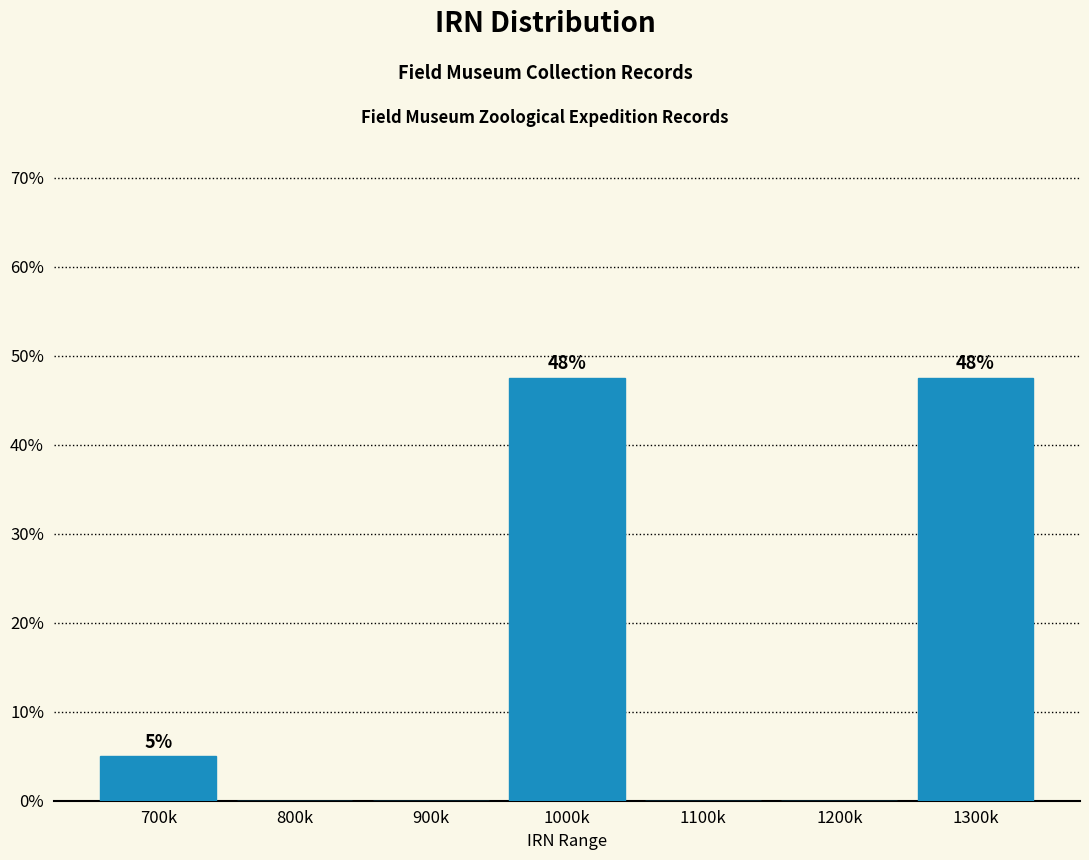

Reading left to right, what are all the values shown in this chart?

700k=5.0	800k=0.0	900k=0.0	1000k=47.5	1100k=0.0	1200k=0.0	1300k=47.5